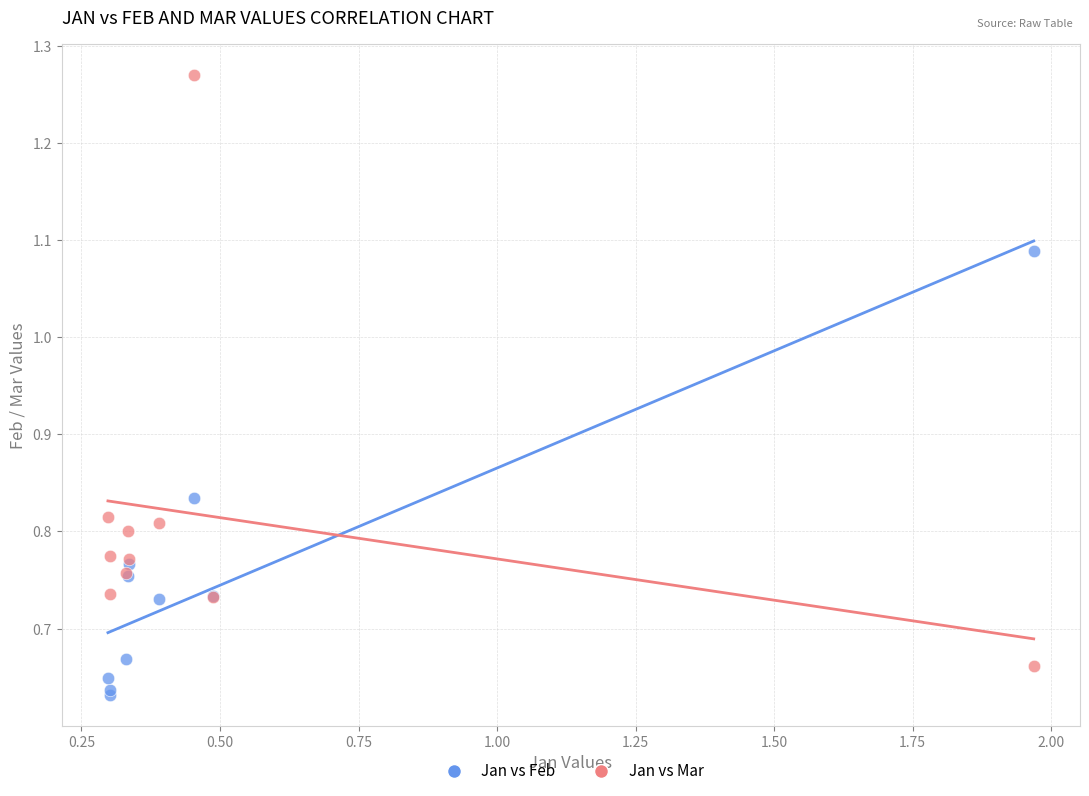

What are all the series names shown in the legend?

Jan vs Feb, Jan vs Mar